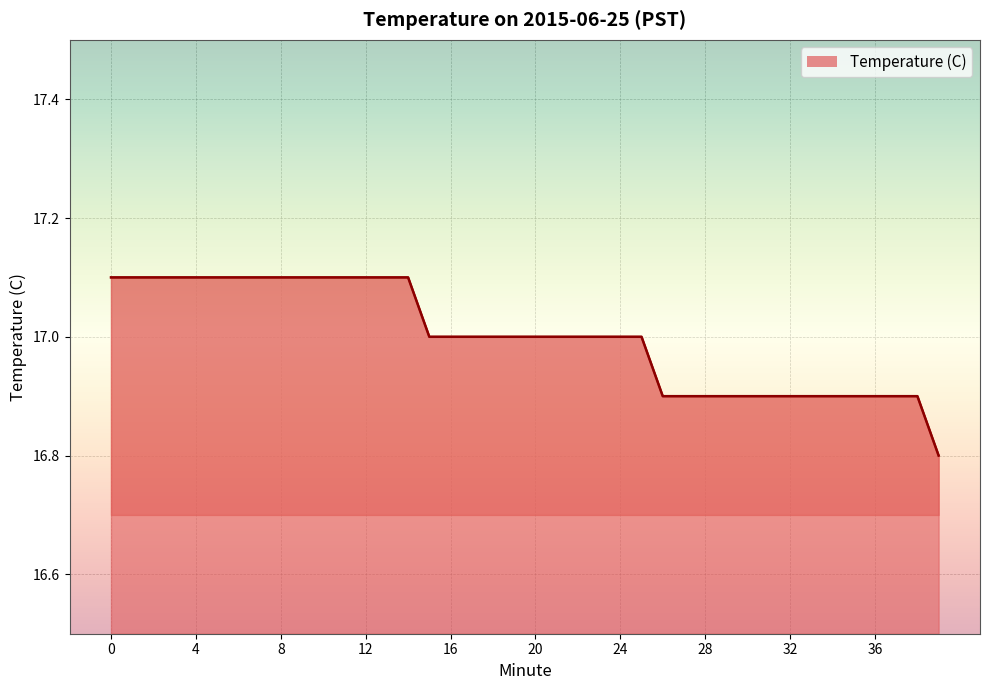

How many categories are shown in the chart?

40